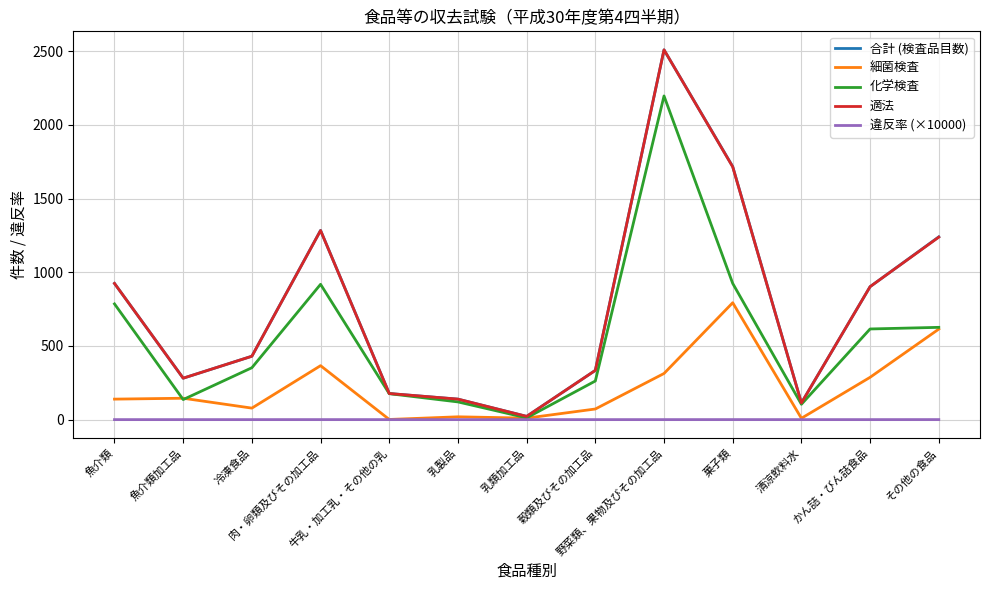

The 合計 (検査品目数) series shows 139.0 at 乳製品. True or false?

True